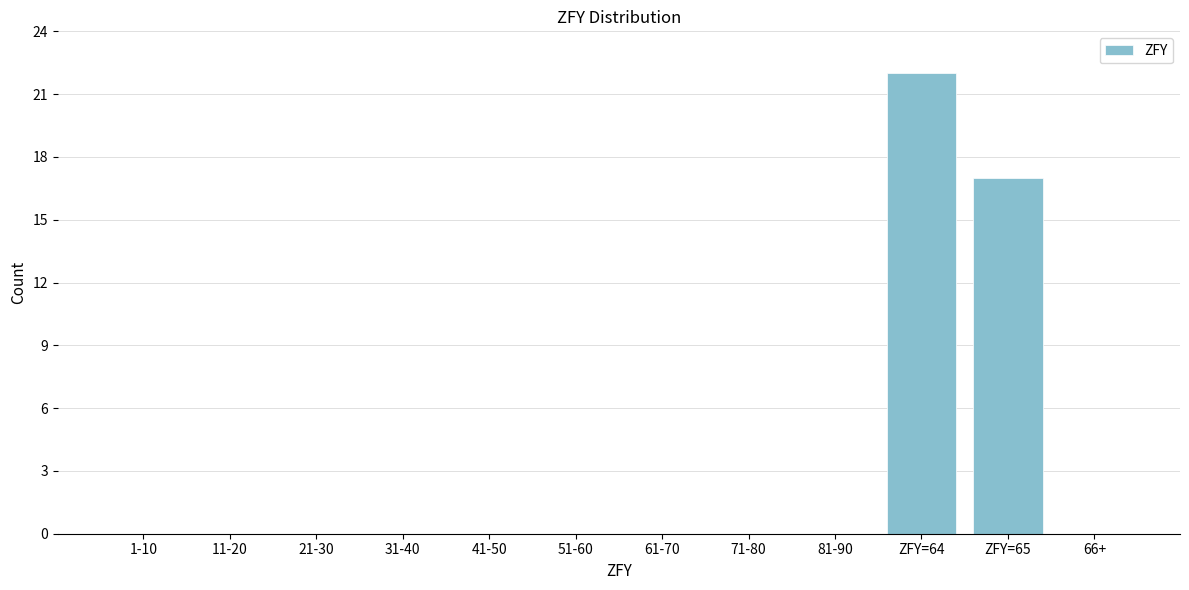

Reading right to left, what are all the values shown in this chart?

66+=0	ZFY=65=17	ZFY=64=22	81-90=0	71-80=0	61-70=0	51-60=0	41-50=0	31-40=0	21-30=0	11-20=0	1-10=0